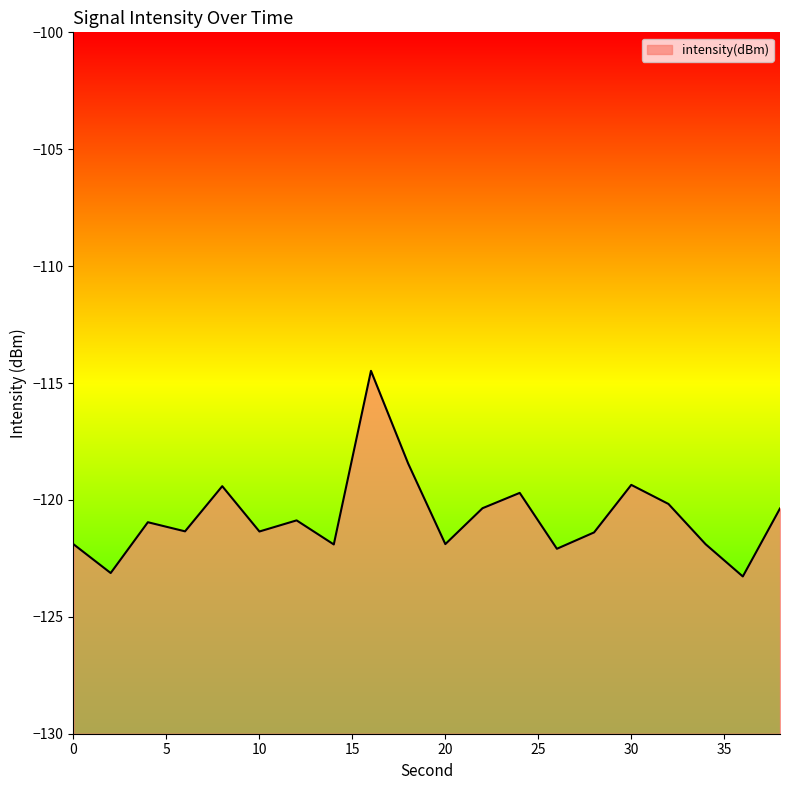

List the labels in order of value, smallest first.

36, 2, 26, 14, 34, 0, 20, 28, 10, 6, 4, 12, 38, 22, 32, 24, 8, 30, 18, 16